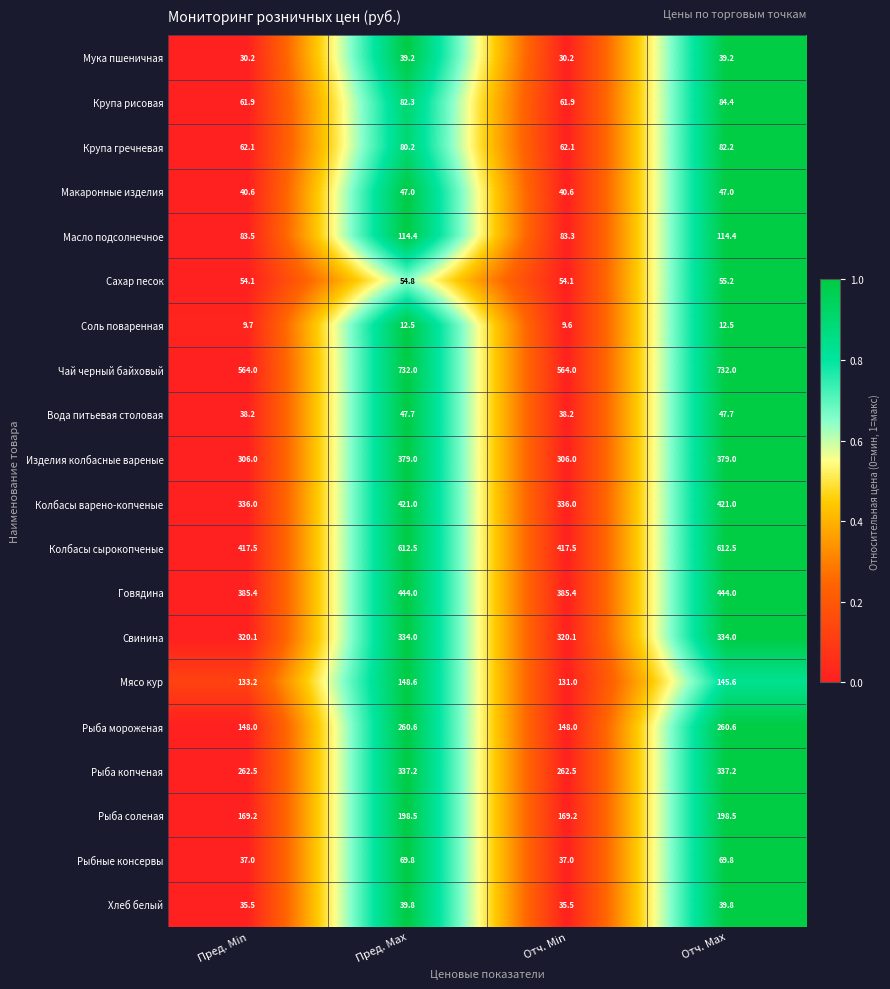

What is the average value of the Соль поваренная series?

11.1